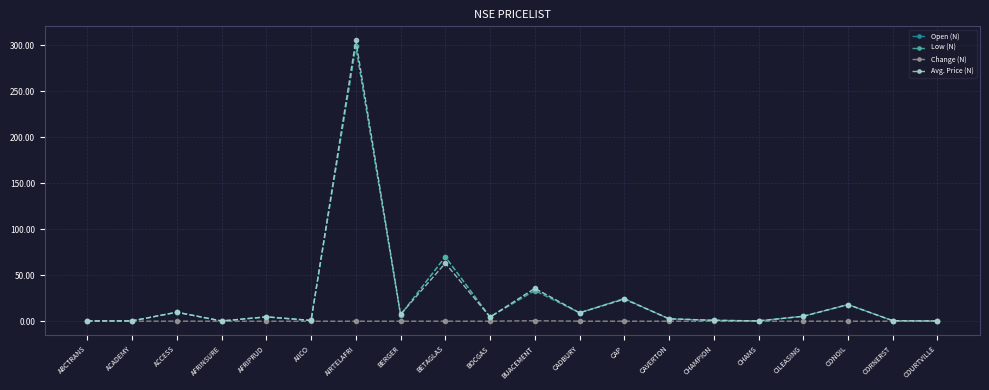

The value of Avg. Price (N) at BERGER is 7.4. True or false?

True